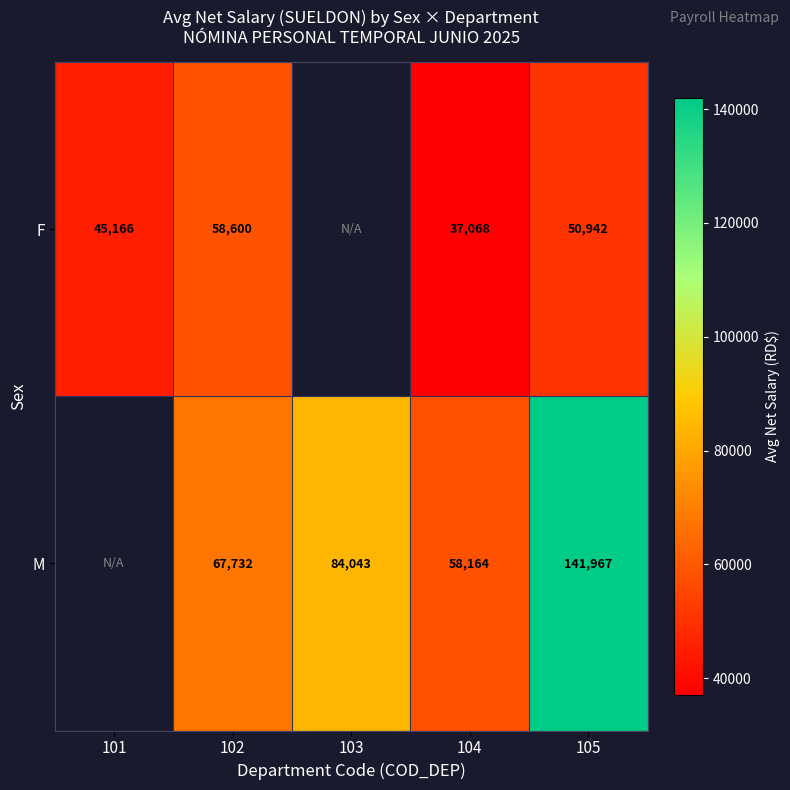

At 104, list the series in order from largest to smallest.

M, F